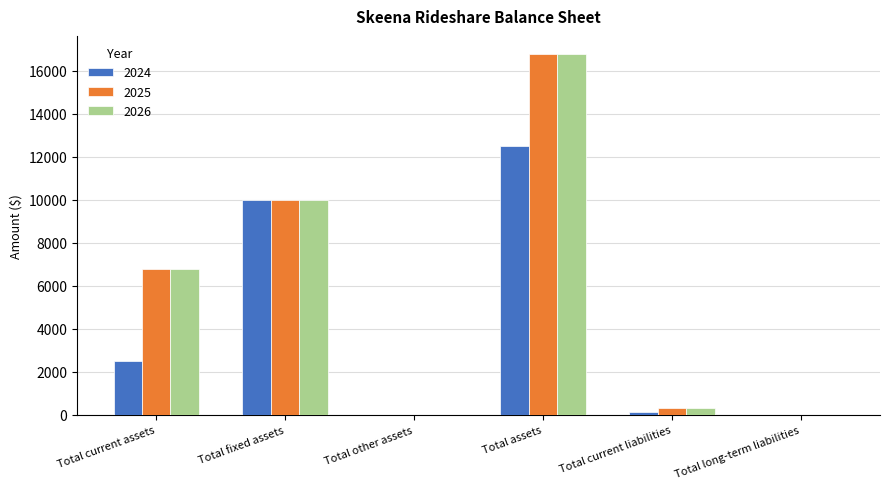

What is the greatest value displayed?

16780